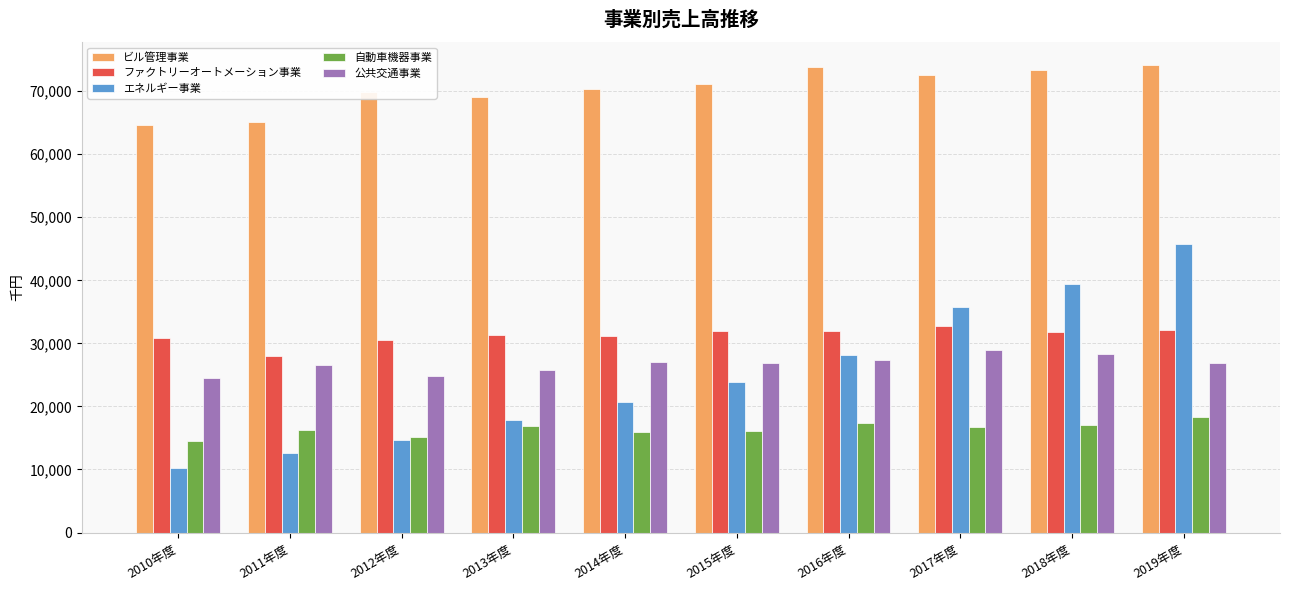

How many groups of bars are there?

10